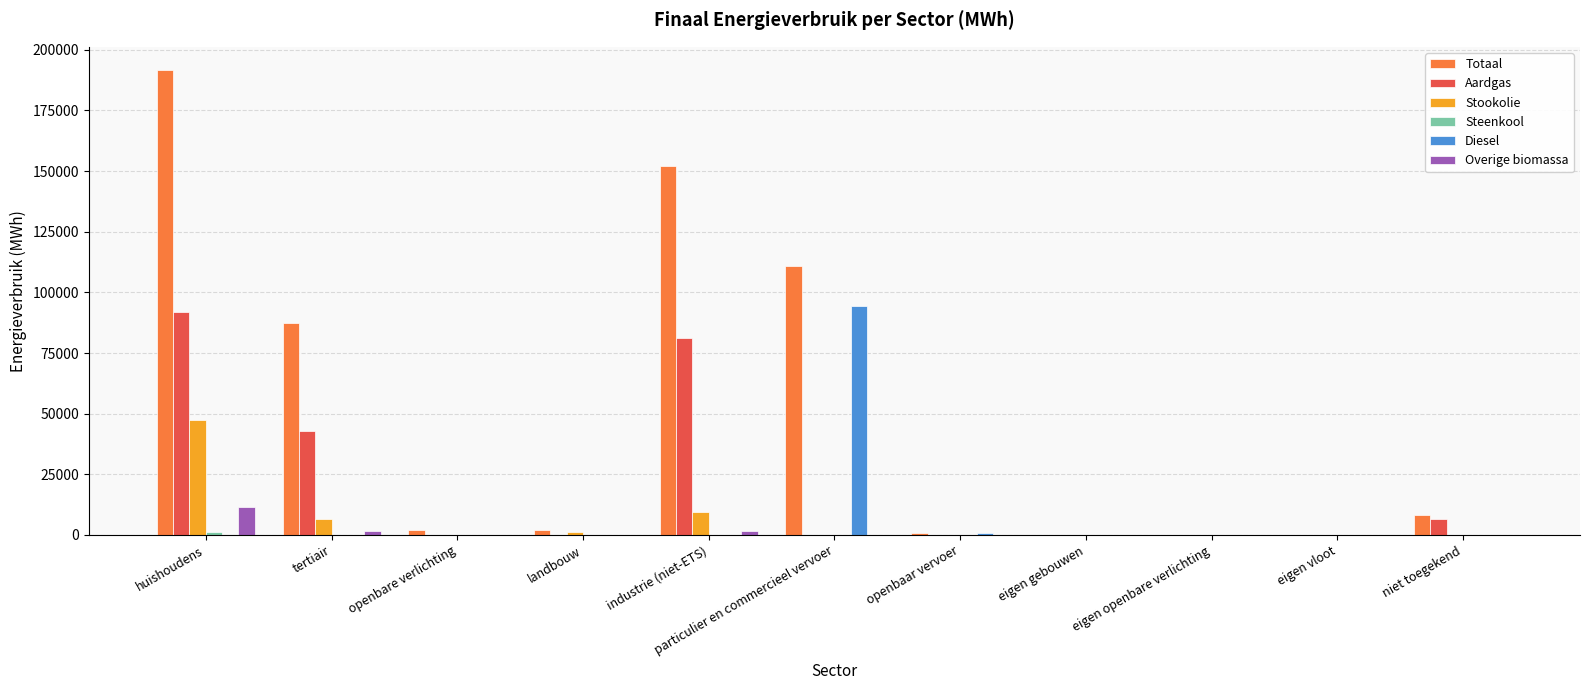

How many distinct data groups are displayed?

6